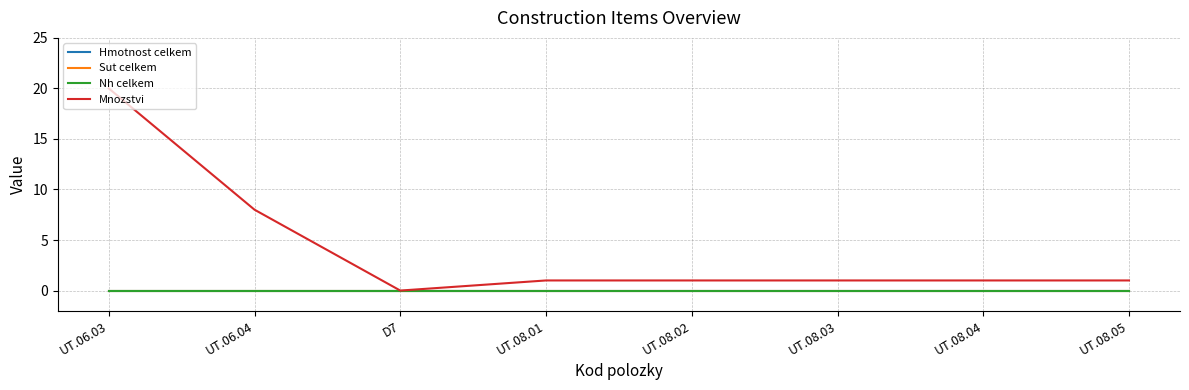

Does the chart display data point markers on the line(s)?

No